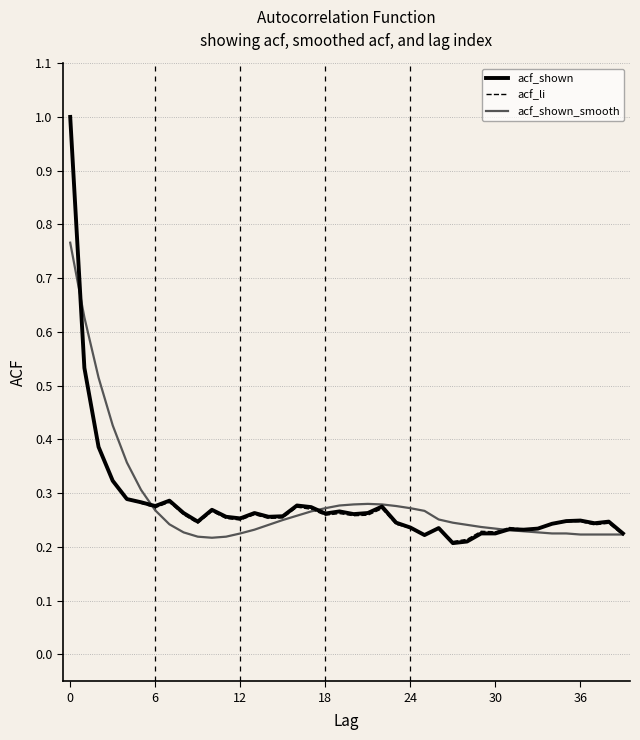

What is the maximum value for acf_shown?

1.0